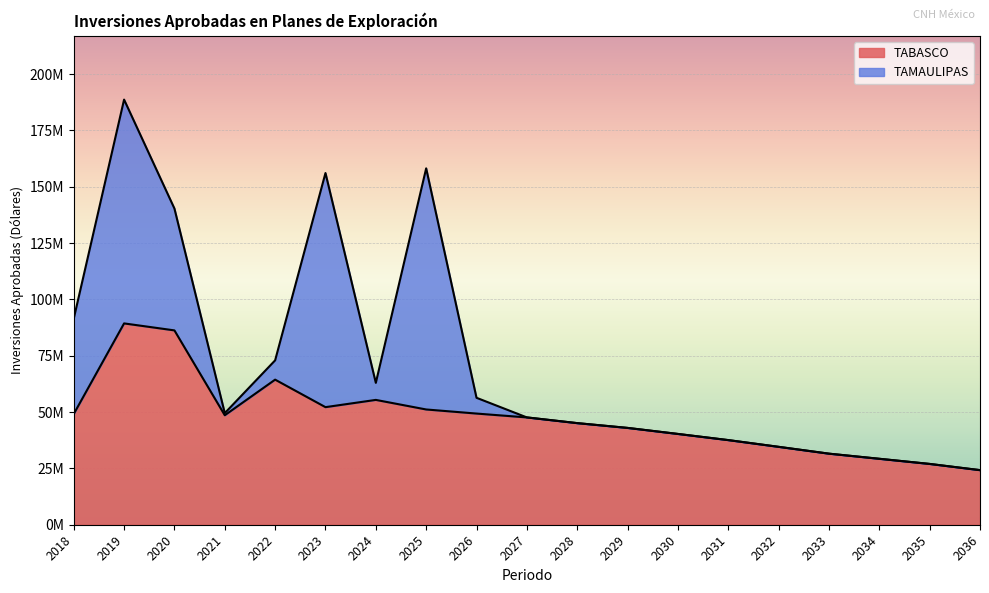

Reading left to right, extract all data points from this chart.

2018=49139920.2	2019=89357872.1	2020=86258926.9	2021=48589535.8	2022=64397906.9	2023=52188348.3	2024=55408625.4	2025=51157484.2	2026=49342955.8	2027=47630066.8	2028=45096029.2	2029=42975543.0	2030=40295515.5	2031=37565265.1	2032=34574708.4	2033=31542263.0	2034=29270590.0	2035=26986343.2	2036=24229640.9